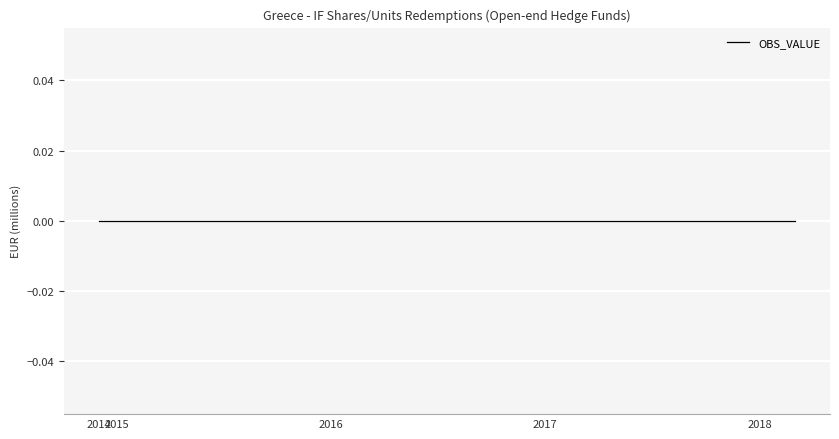

Is this an area chart (filled region under the line)?

No